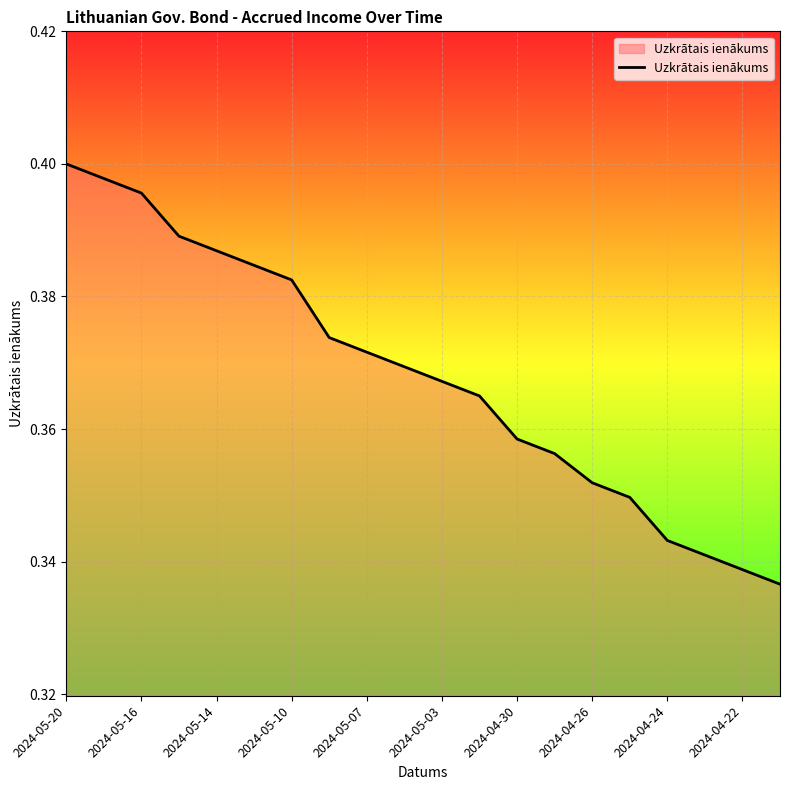

Which has a higher value, 2024-05-03 or 2024-04-30?

2024-05-03